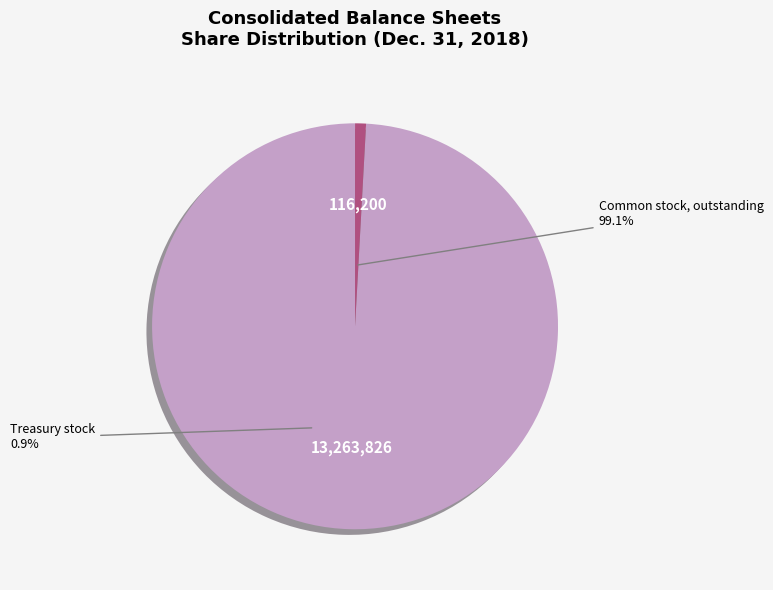

Which slice is the largest?

Common stock, outstanding (in shares)